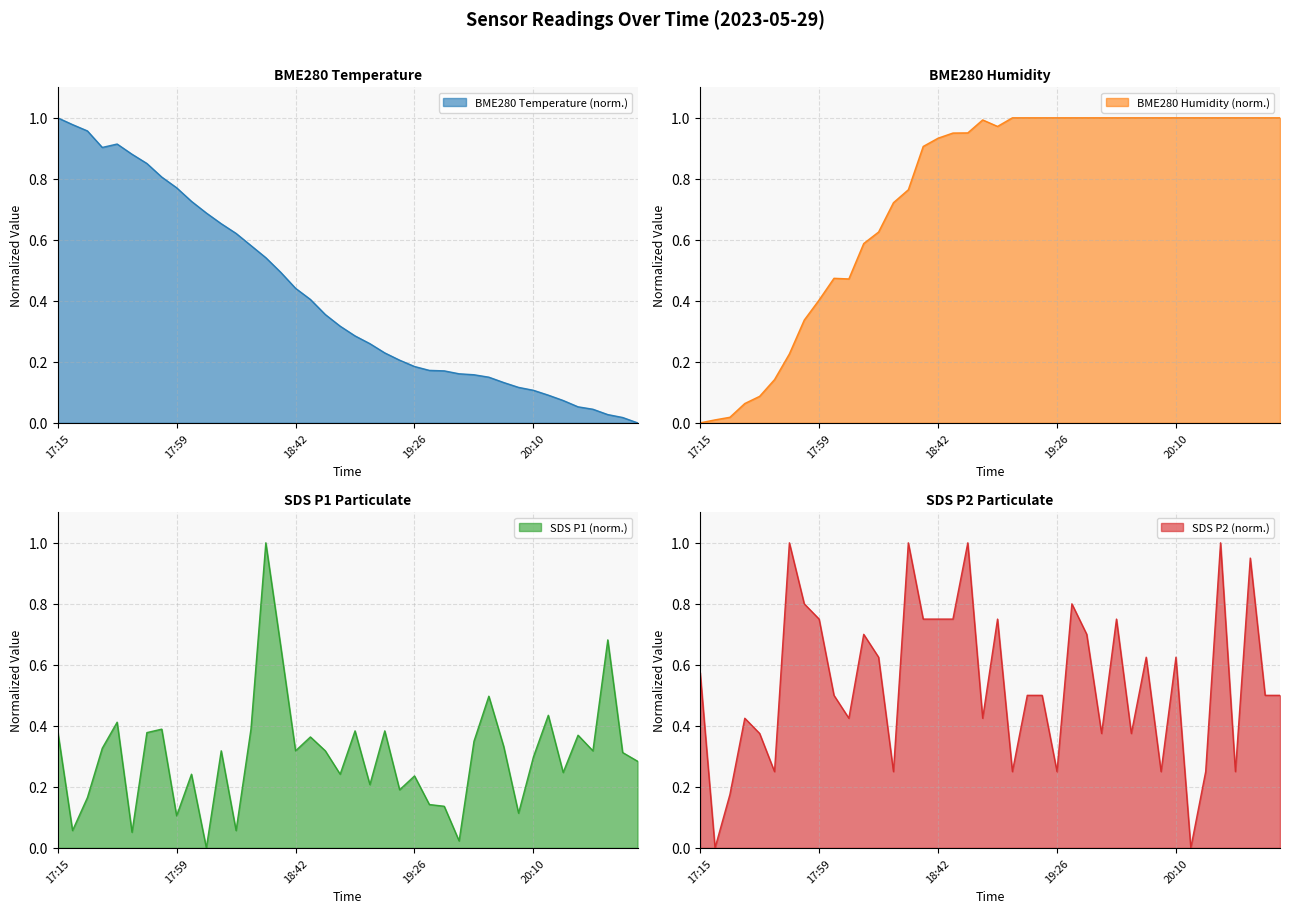

What is the greatest value displayed?

1.0